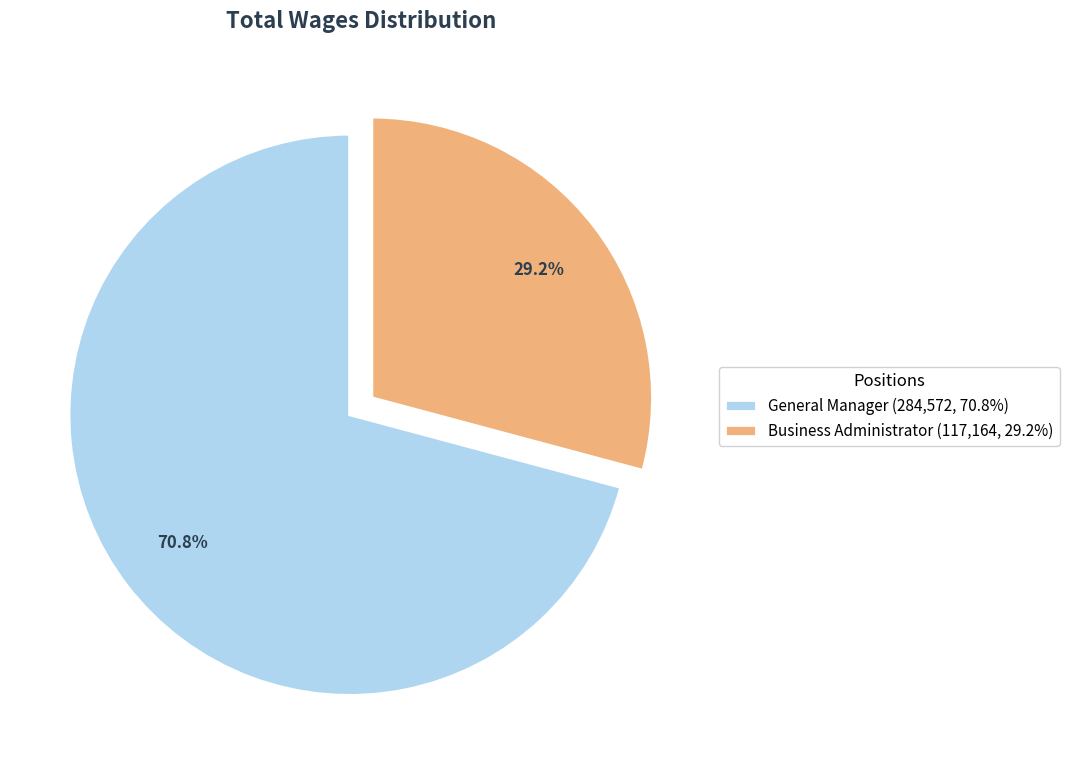

Combined, what portion of the pie is General Manager and Business Administrator?

100.0%